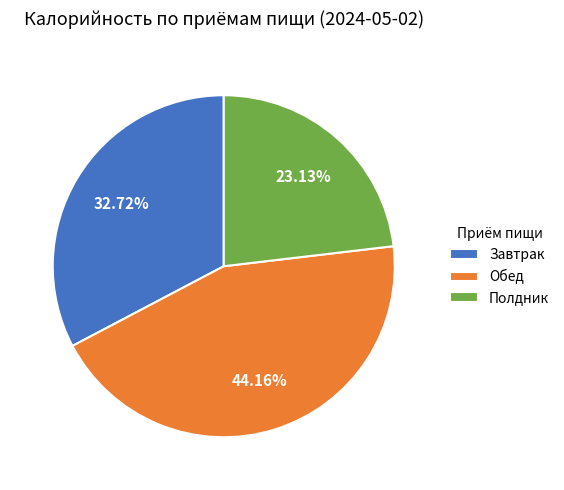

Approximately how many times larger is the value at Завтрак compared to Обед?

0.7